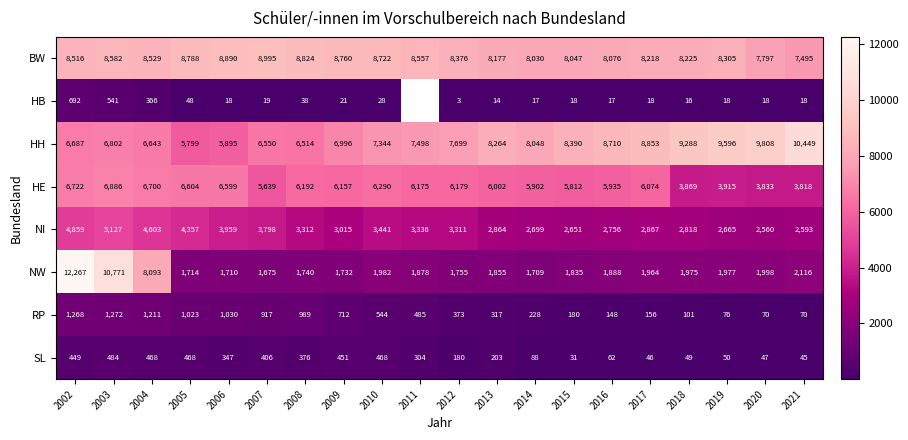

How many data points does each series have?

20